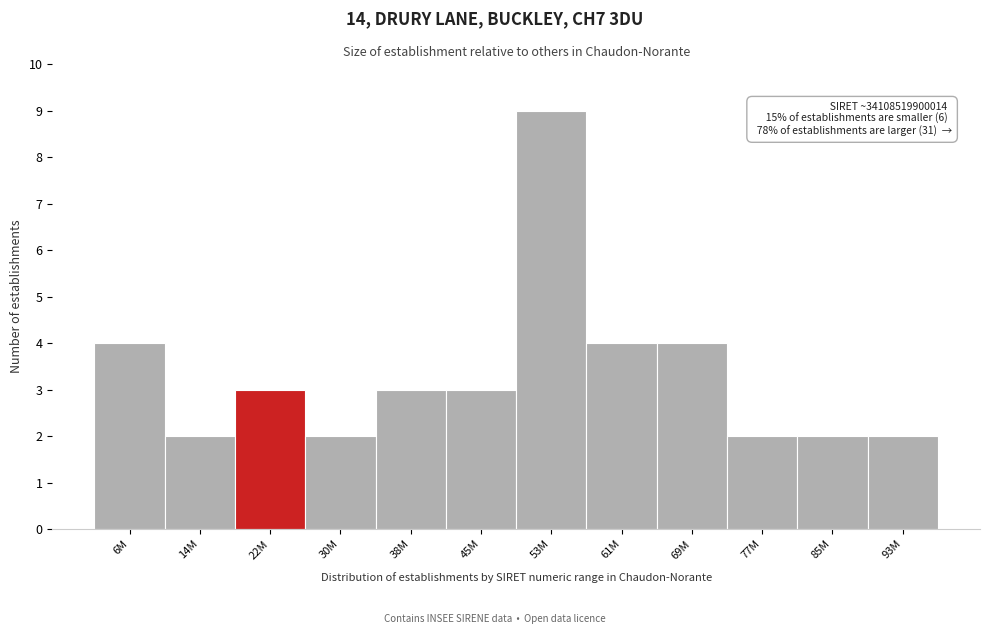

Reading right to left, extract all data points from this chart.

2	2	2	4	4	9	3	3	2	3	2	4